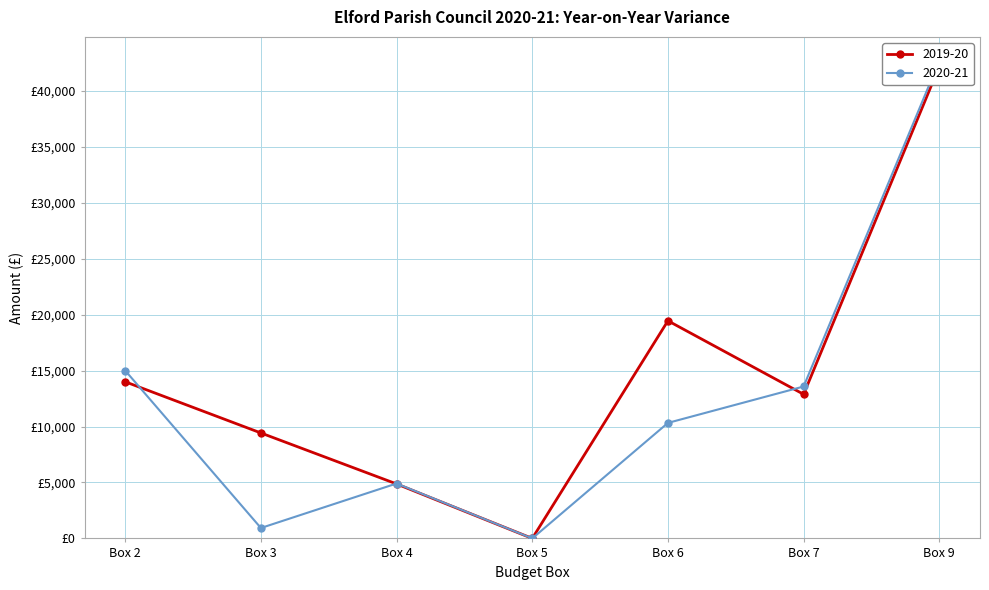

Where is 2019-20 nearest to the value 21096?

Box 6